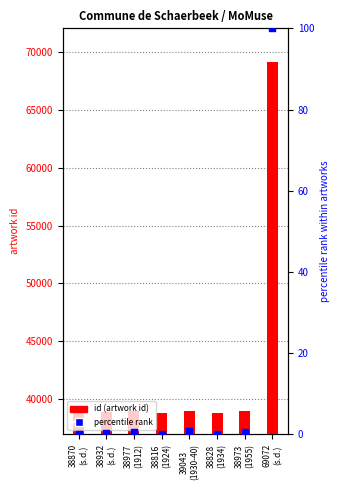

Which series has the largest Y range (max minus min)?

id (artwork id)